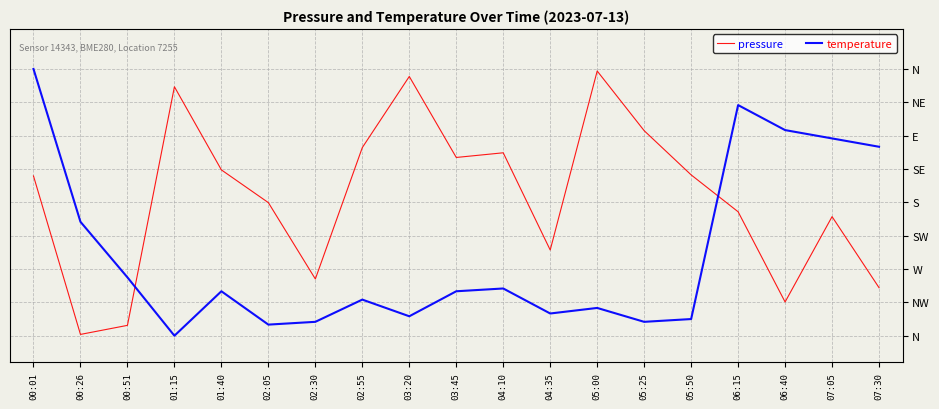

Is this an area chart (filled region under the line)?

No